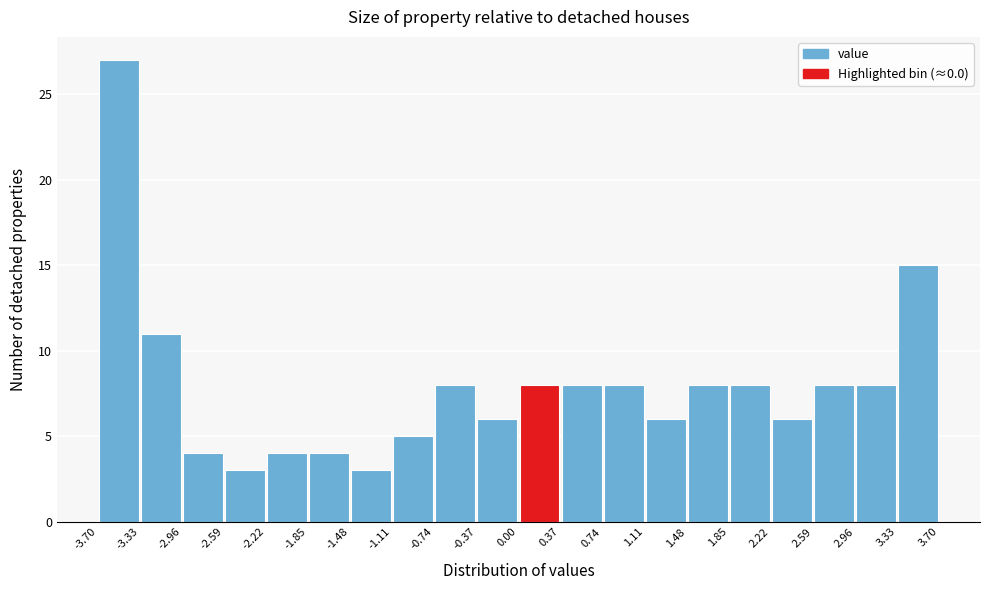

Reading left to right, transcribe this chart: for each bar, give the range it covers on the x-axis and its height. The values are not printed on the chart, so give them approximately, as read against the axis.

-3.70 to -3.33: 27
-3.33 to -2.96: 11
-2.96 to -2.59: 4
-2.59 to -2.22: 3
-2.22 to -1.85: 4
-1.85 to -1.48: 4
-1.48 to -1.11: 3
-1.11 to -0.74: 5
-0.74 to -0.37: 8
-0.37 to 0.00: 6
0.00 to 0.37: 8
0.37 to 0.74: 8
0.74 to 1.11: 8
1.11 to 1.48: 6
1.48 to 1.85: 8
1.85 to 2.22: 8
2.22 to 2.59: 6
2.59 to 2.96: 8
2.96 to 3.33: 8
3.33 to 3.70: 15